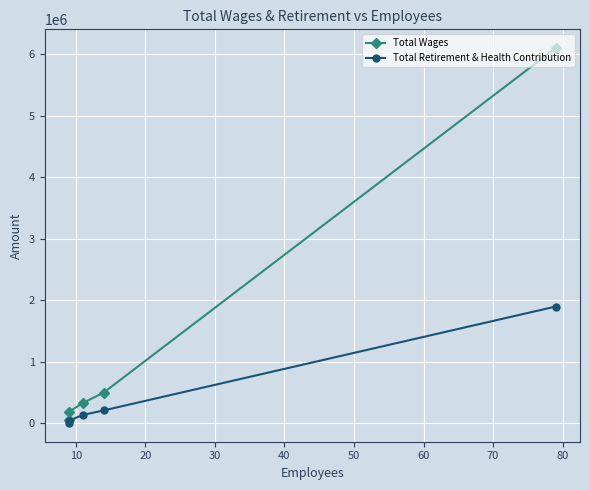

How many values in Total Retirement & Health Contribution are above zero?

4